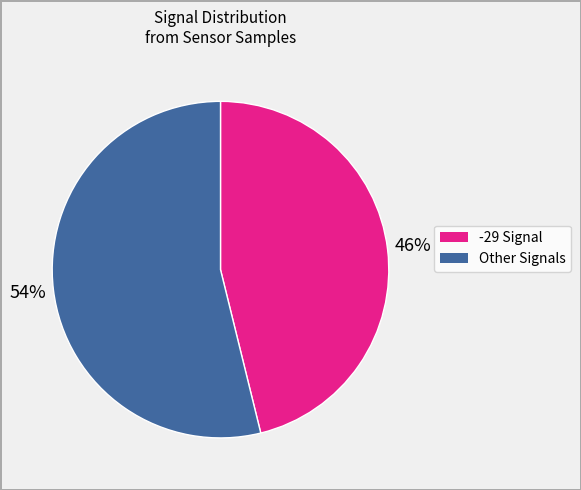

Is there a majority slice in this chart?

Yes